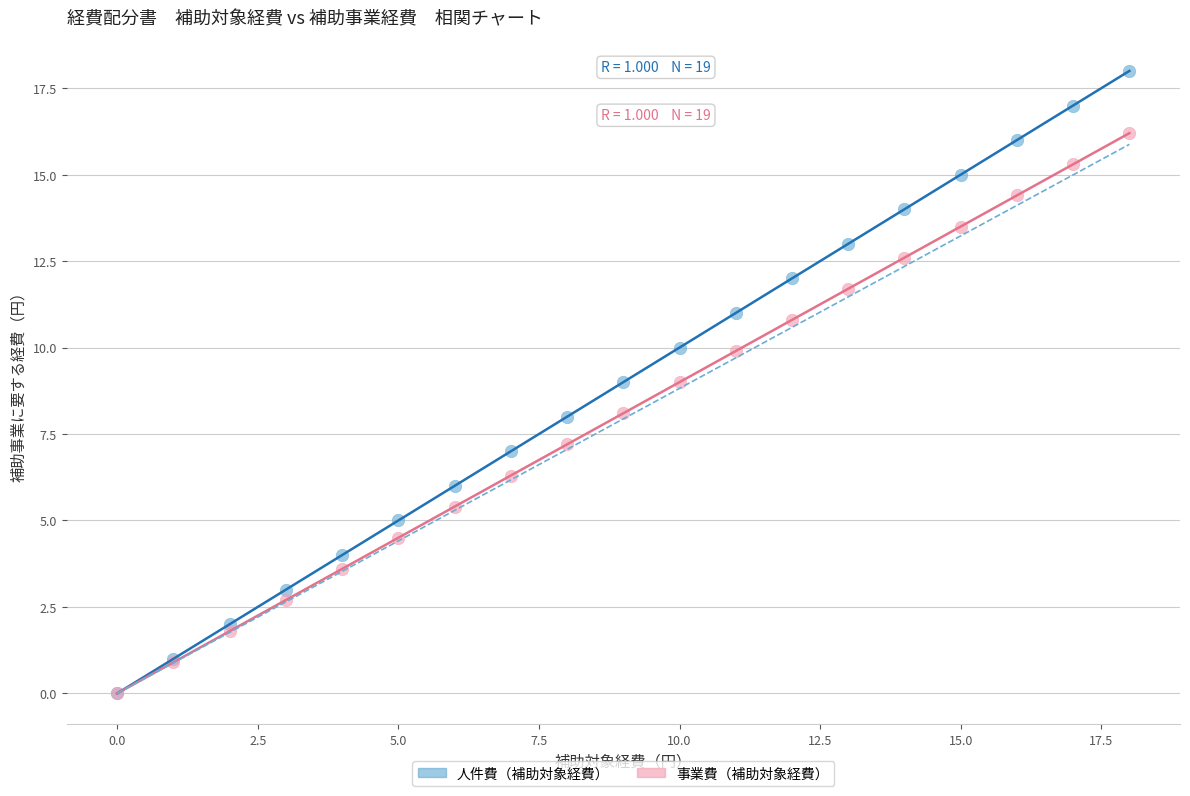

Which series reaches the maximum Y coordinate?

人件費（補助対象経費）